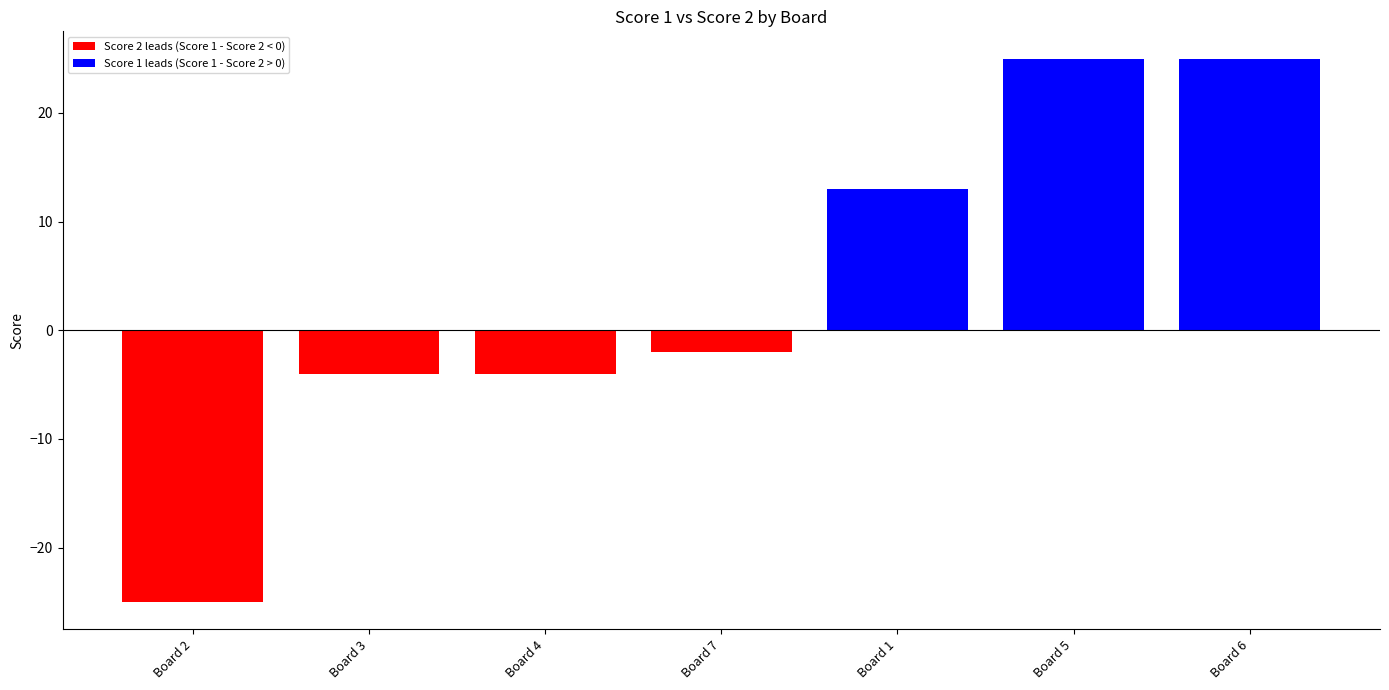

Is it true that the value at Board 4 is -4?

True